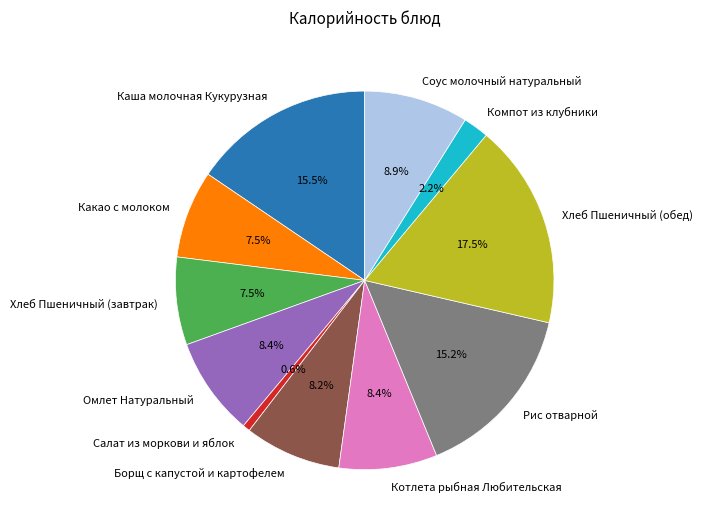

Which slice is the largest?

Хлеб Пшеничный (обед)